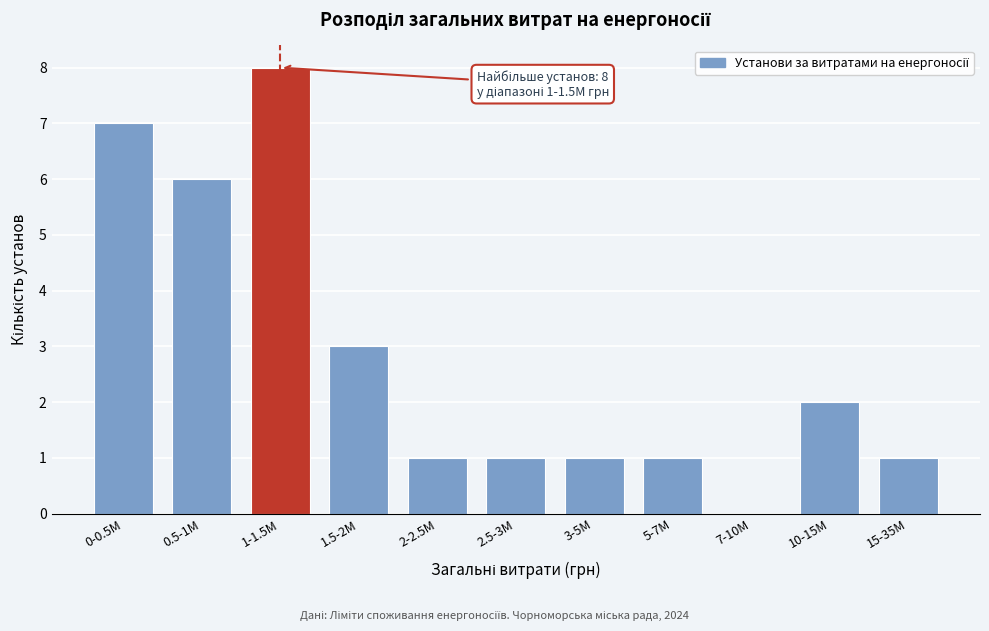

Reading left to right, list all the values displayed in this chart.

0-0.5M=7	0.5-1M=6	1-1.5M=8	1.5-2M=3	2-2.5M=1	2.5-3M=1	3-5M=1	5-7M=1	7-10M=0	10-15M=2	15-35M=1